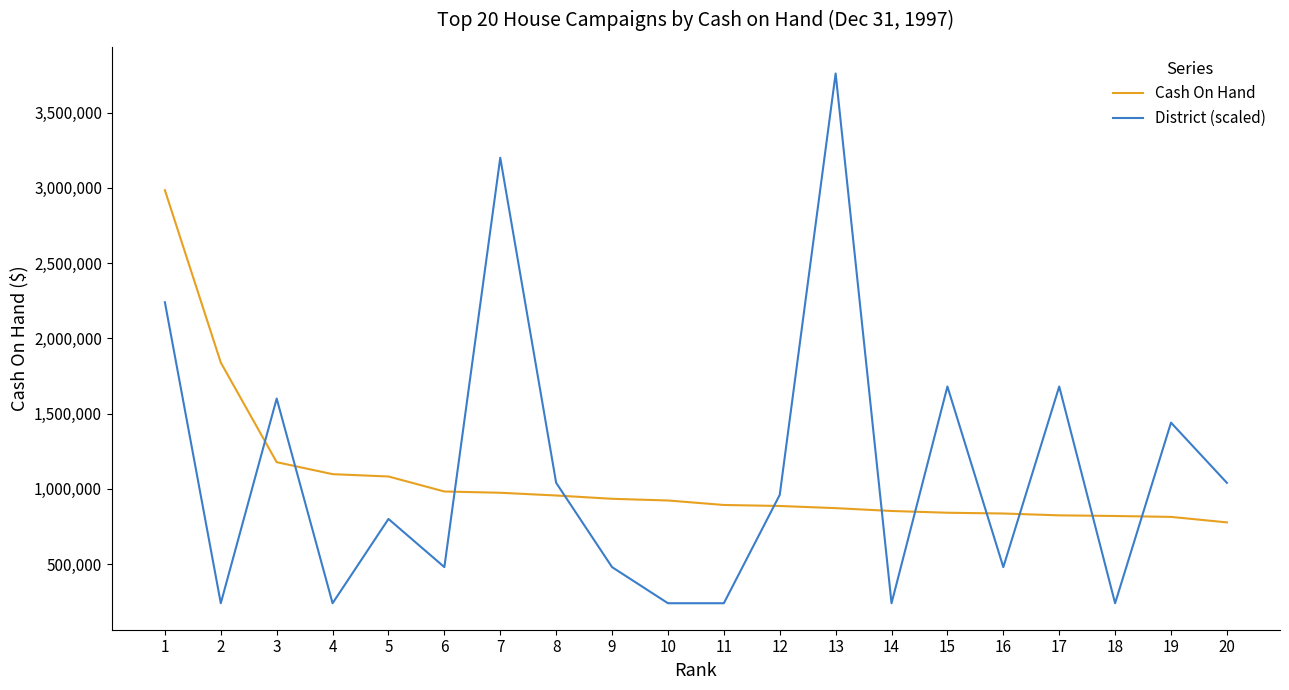

At 13, list the series in order from smallest to largest.

Cash On Hand, District (scaled)